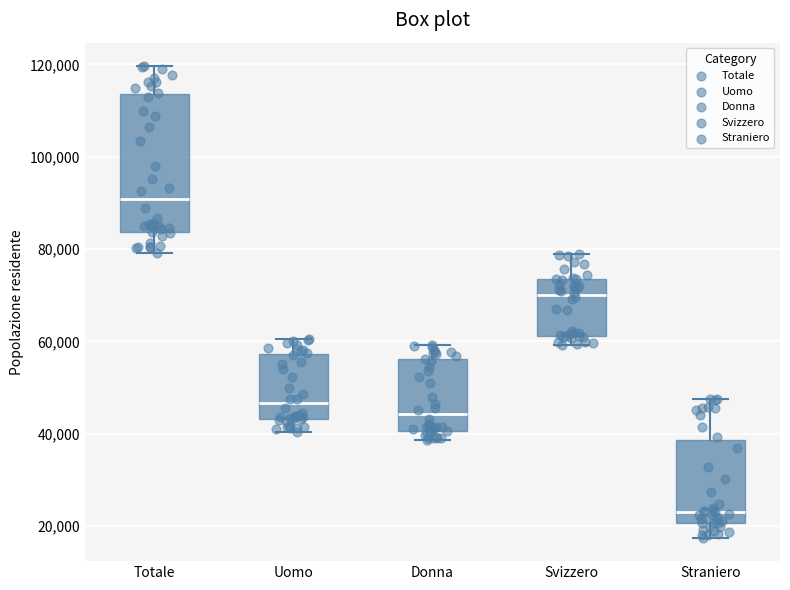

Reading left to right, read every box against the y-axis: the position of its median line, the range the box covers, and the ends of its whiskers. The values are not printed on the chart, so give them approximately, as read against the axis.

Totale: median 90000, box 84000 to 114000, whiskers 80000 to 120000
Uomo: median 46000, box 44000 to 58000, whiskers 40000 to 60000
Donna: median 44000, box 40000 to 56000, whiskers 38000 to 60000
Svizzero: median 70000, box 62000 to 74000, whiskers 60000 to 78000
Straniero: median 24000, box 20000 to 38000, whiskers 18000 to 48000